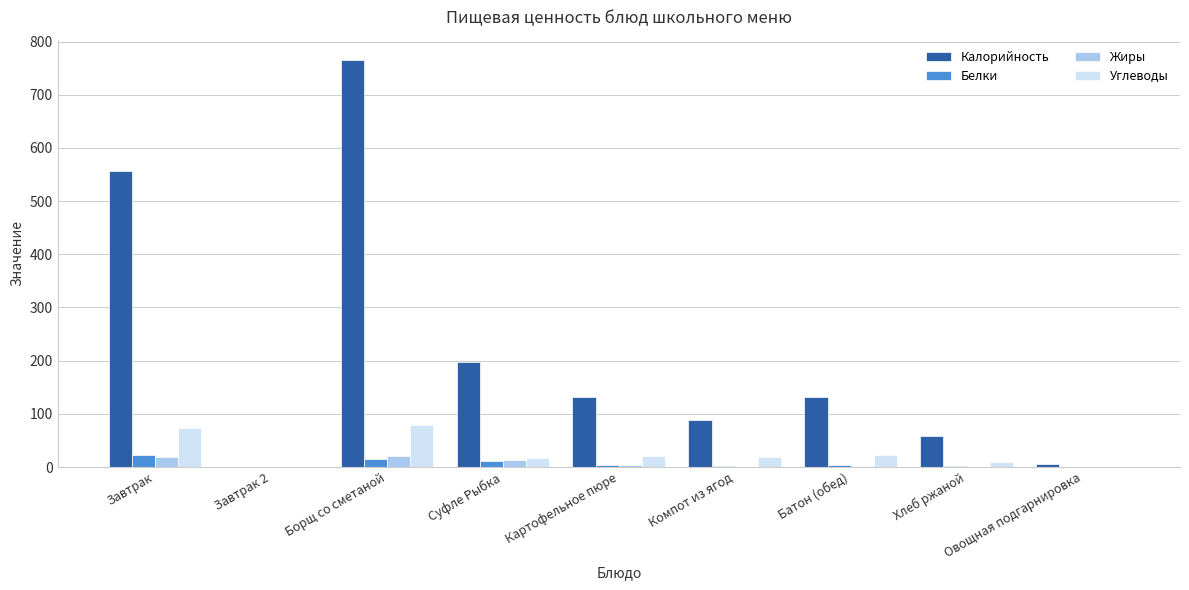

What is the sum of all Углеводы values?

243.1